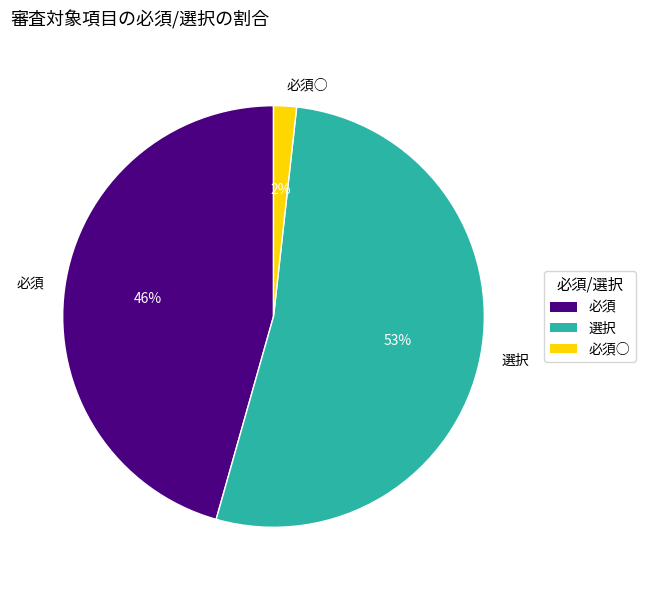

What percentage is the 必須○ slice, to the nearest percent?

2%